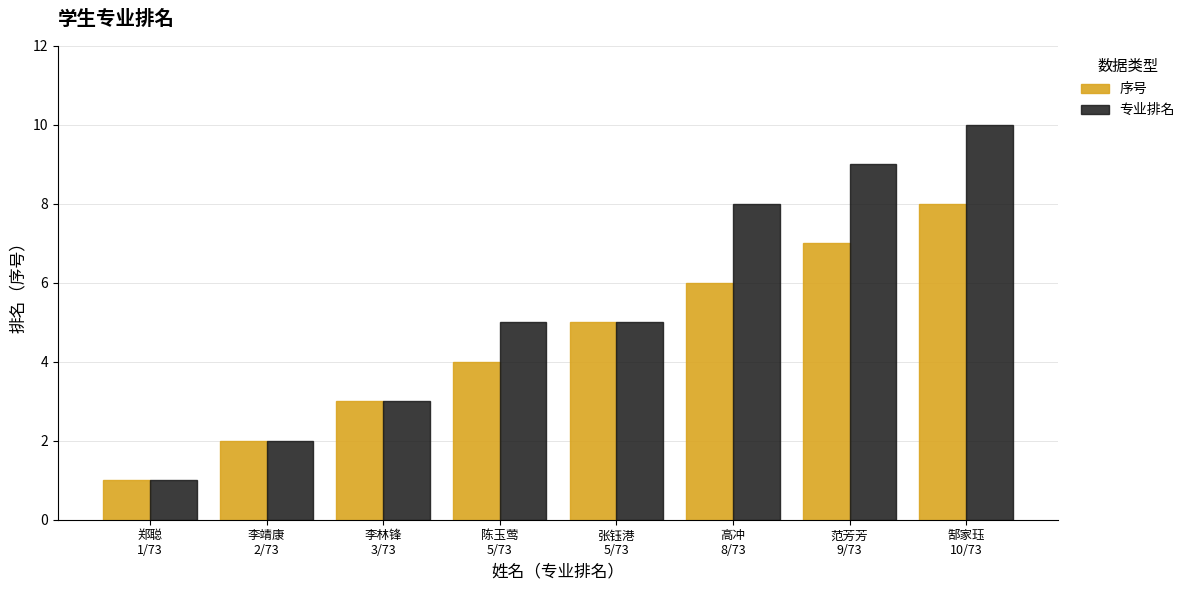

How many categories are shown in the chart?

8